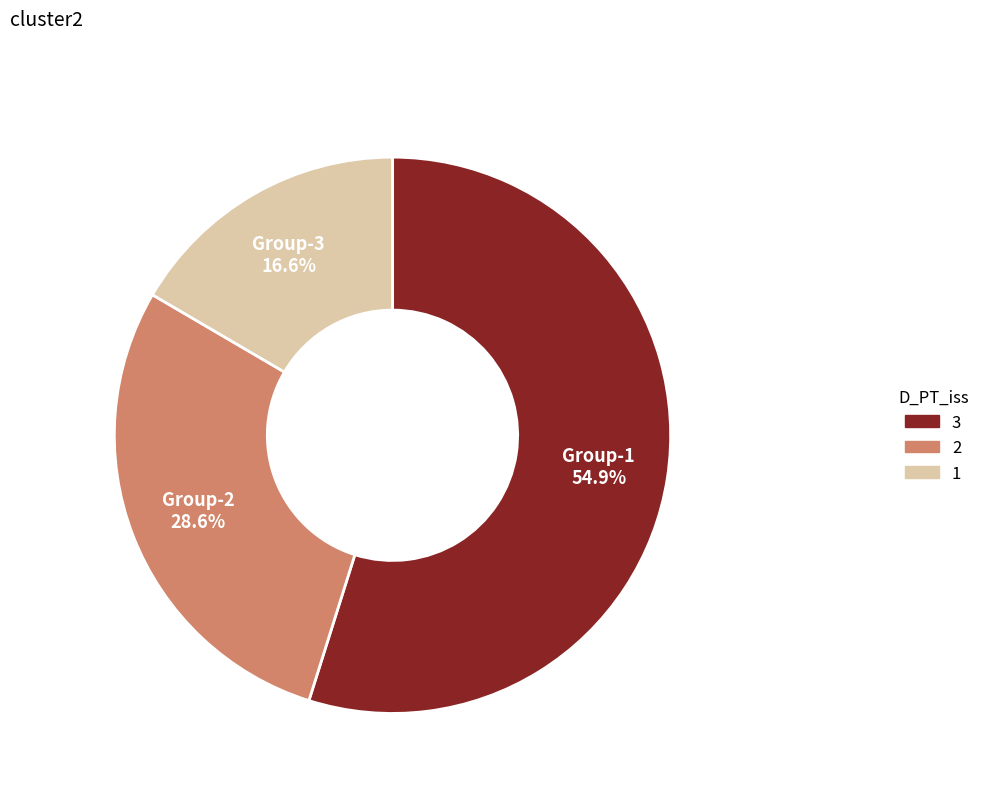

Is there a majority slice in this chart?

Yes